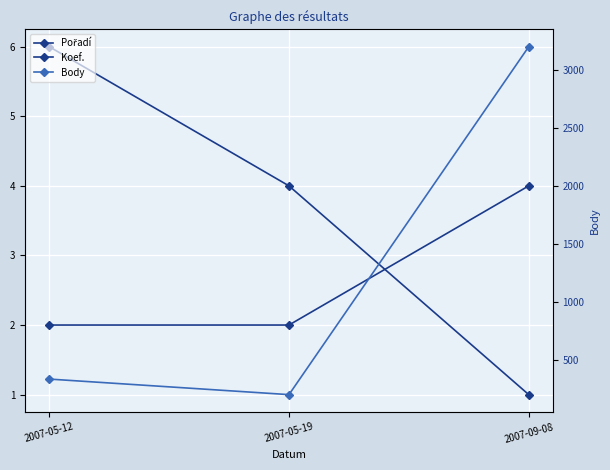

How many values in the Pořadí series are below 4?

1